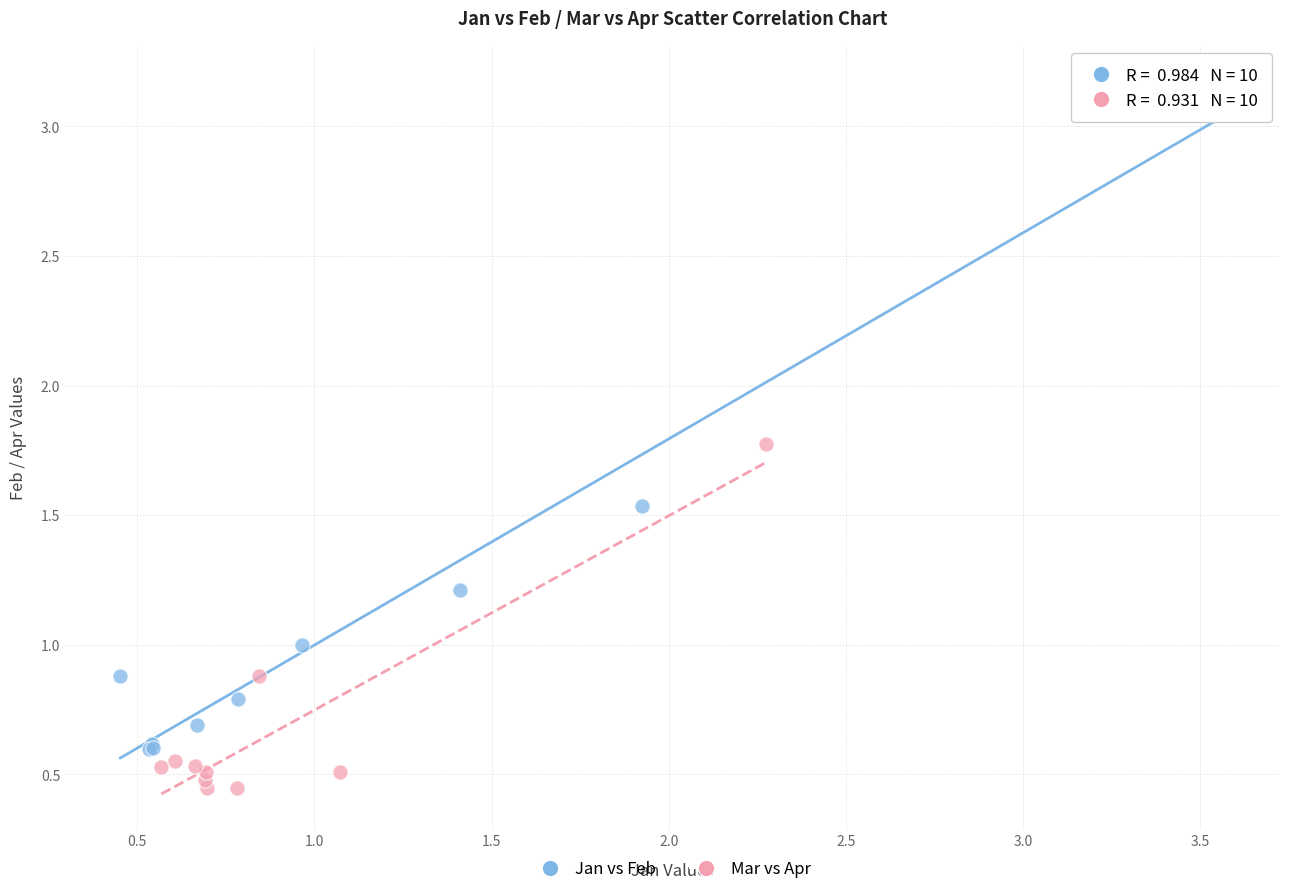

What are all the series names shown in the legend?

Jan vs Feb, Mar vs Apr